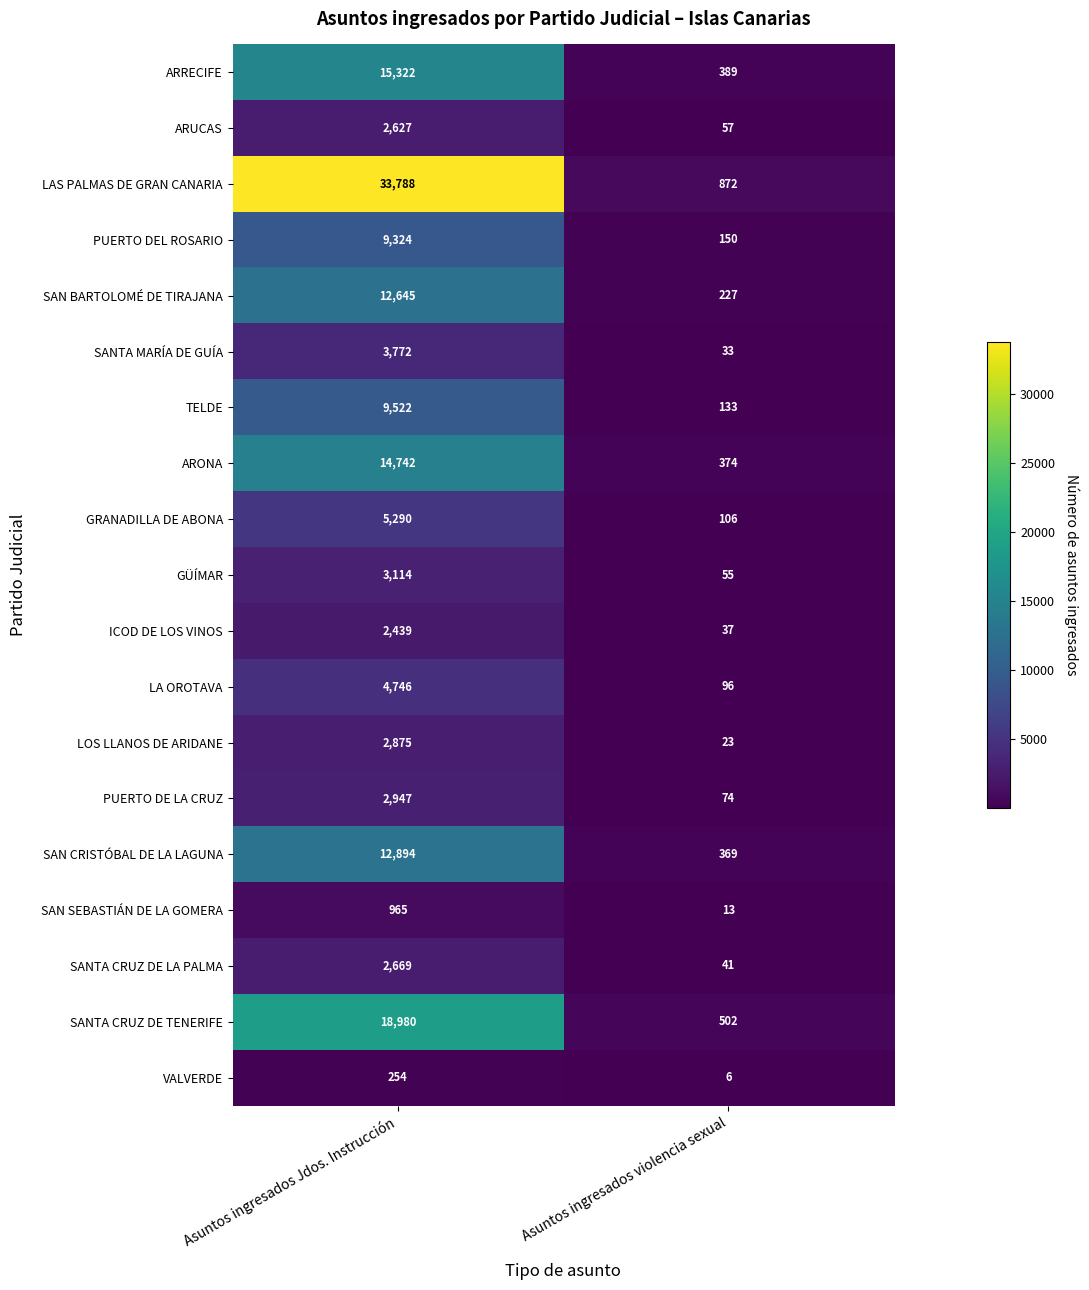

List the series in order of their peak value, highest first.

LAS PALMAS DE GRAN CANARIA, SANTA CRUZ DE TENERIFE, ARRECIFE, ARONA, SAN CRISTÓBAL DE LA LAGUNA, SAN BARTOLOMÉ DE TIRAJANA, TELDE, PUERTO DEL ROSARIO, GRANADILLA DE ABONA, LA OROTAVA, SANTA MARÍA DE GUÍA, GÜÍMAR, PUERTO DE LA CRUZ, LOS LLANOS DE ARIDANE, SANTA CRUZ DE LA PALMA, ARUCAS, ICOD DE LOS VINOS, SAN SEBASTIÁN DE LA GOMERA, VALVERDE